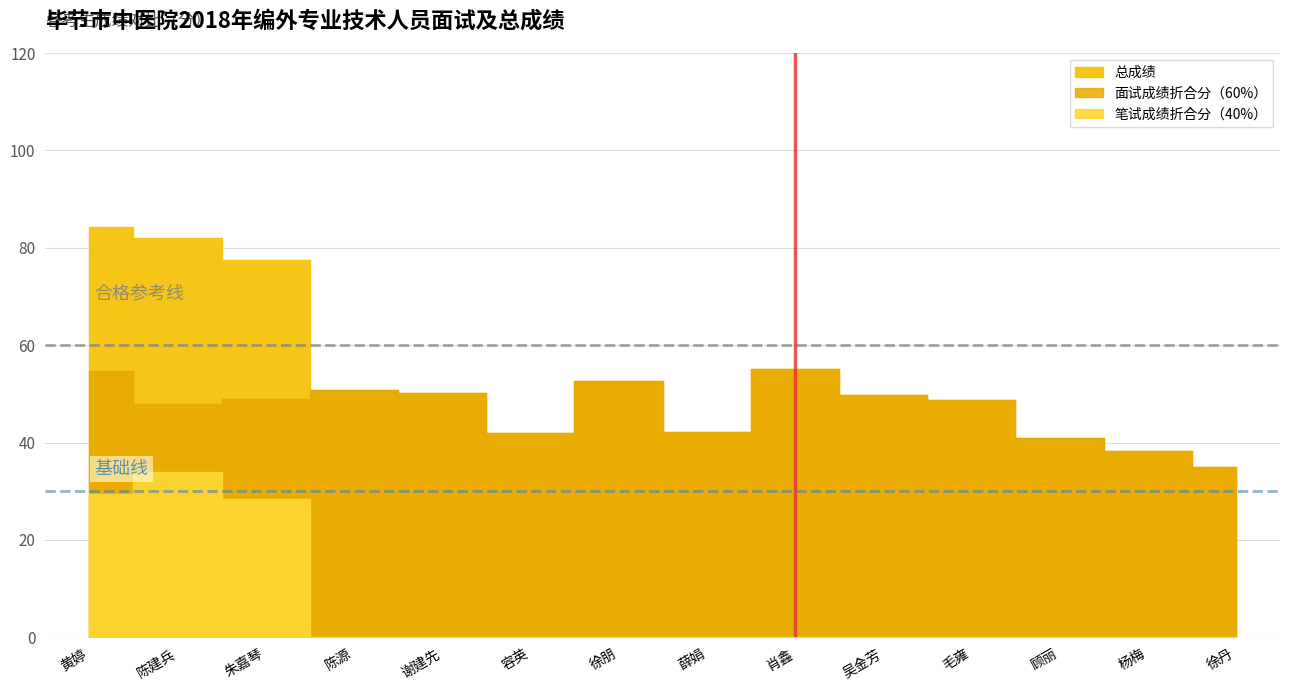

At which category does the chart reach its minimum across all series?

陈源